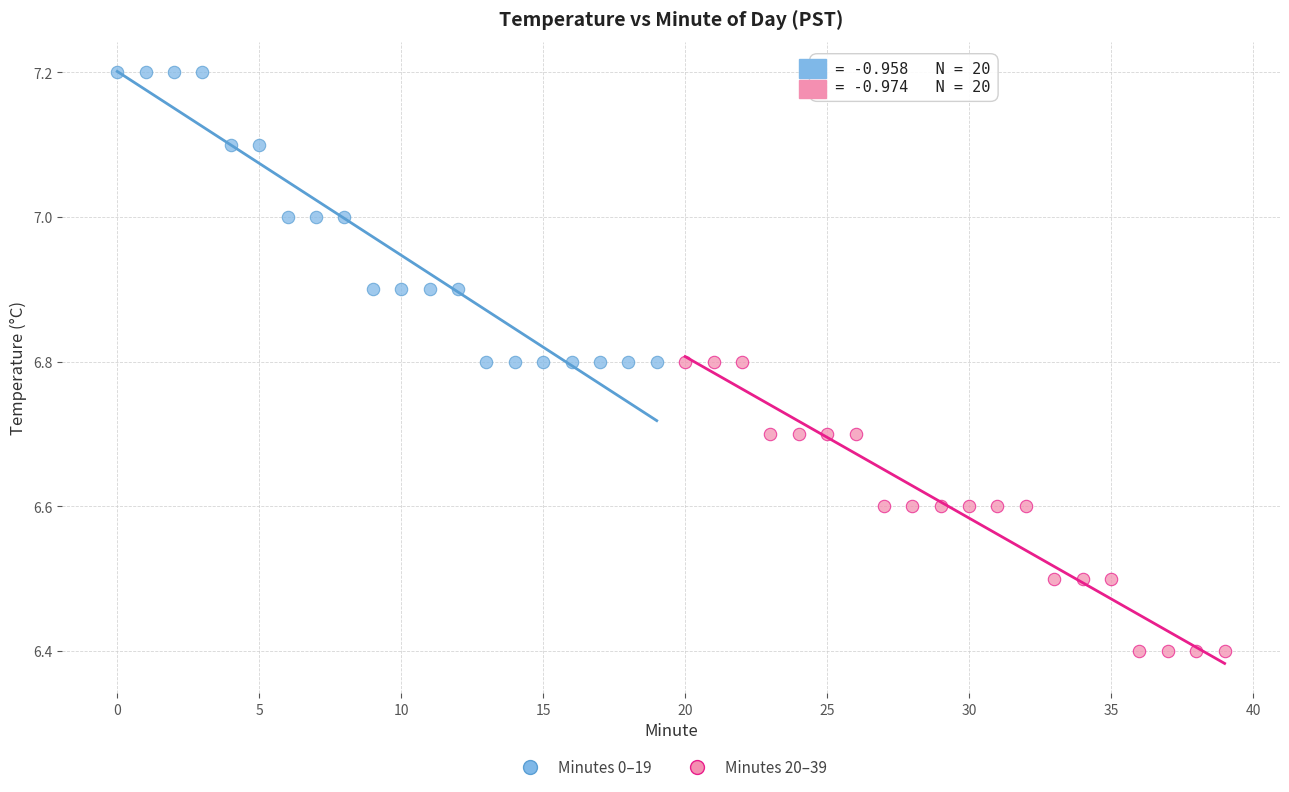

What are all the series names shown in the legend?

Minutes 0–19, Minutes 20–39